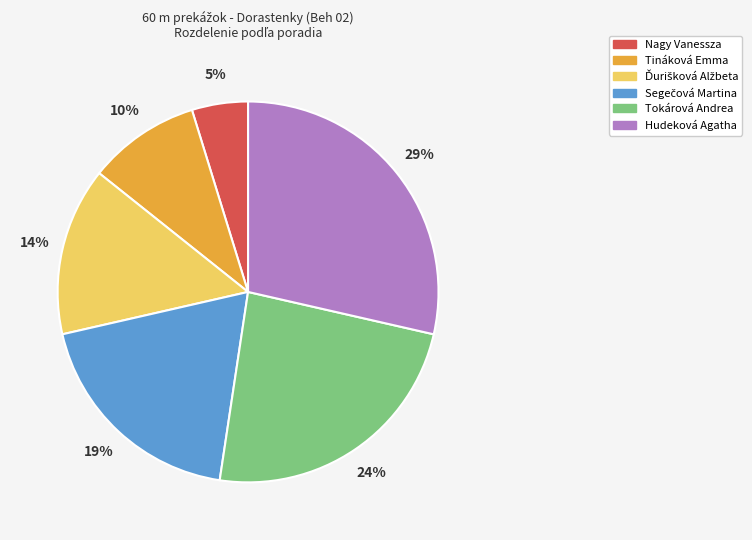

To the nearest percent, what is the difference between the largest and smallest slice percentages?

24%